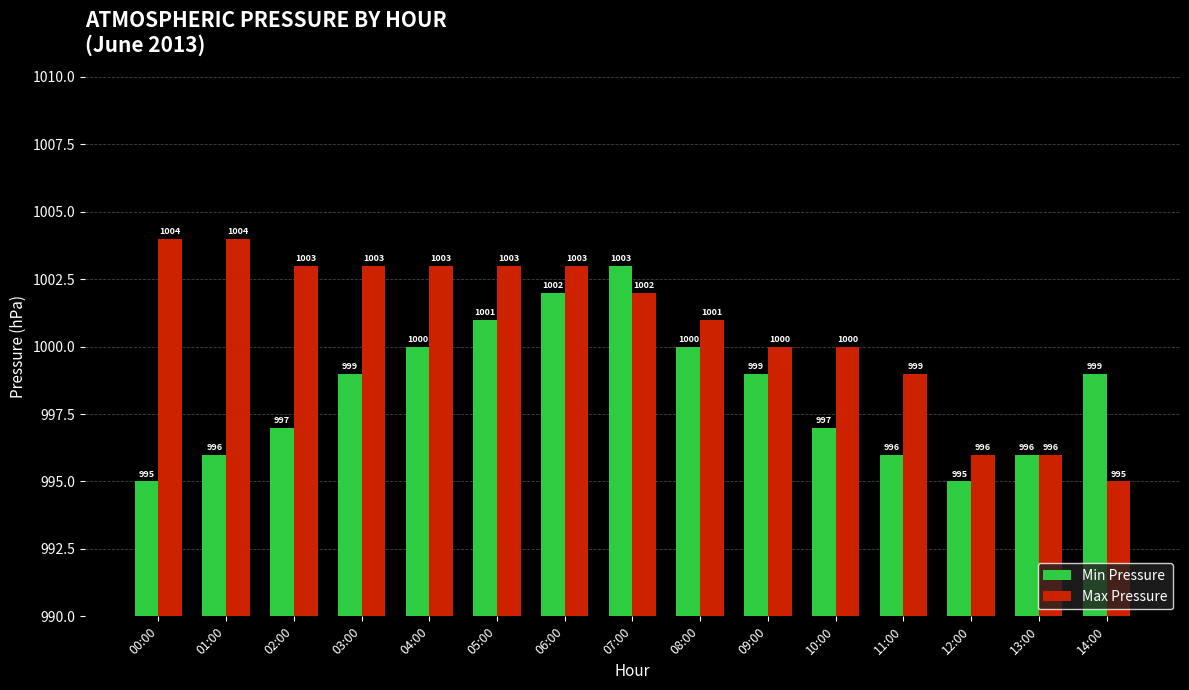

How many values in the Min Pressure series are below 999?

7